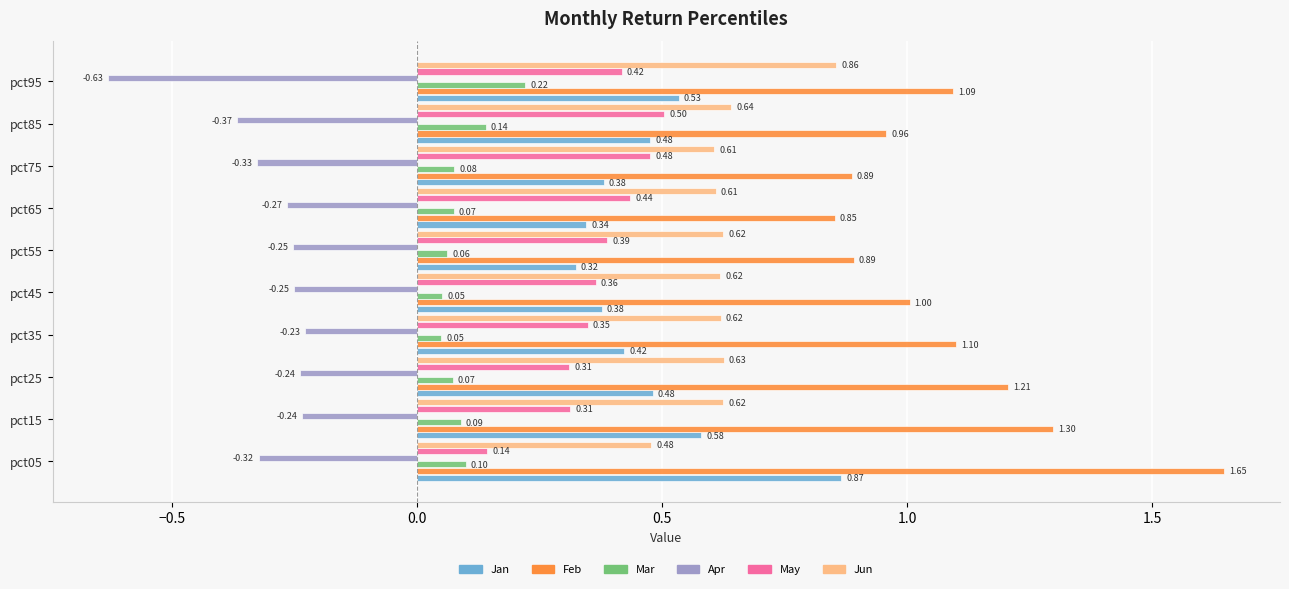

Which category has the highest value across all series?

pct05